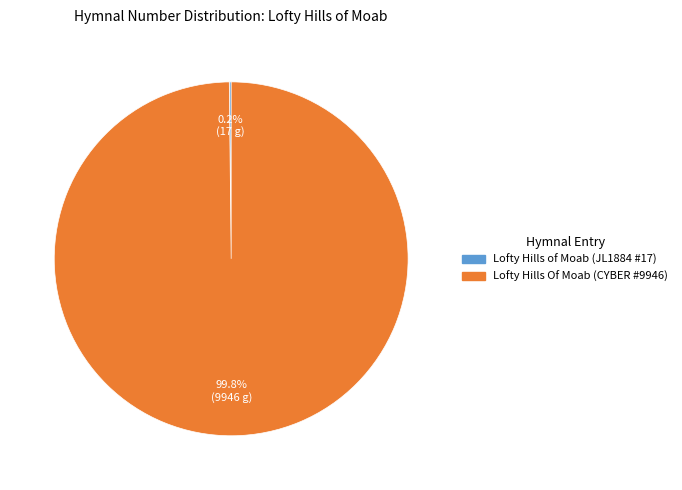

Which slice represents more than half of the pie?

Lofty Hills Of Moab (CYBER #9946)